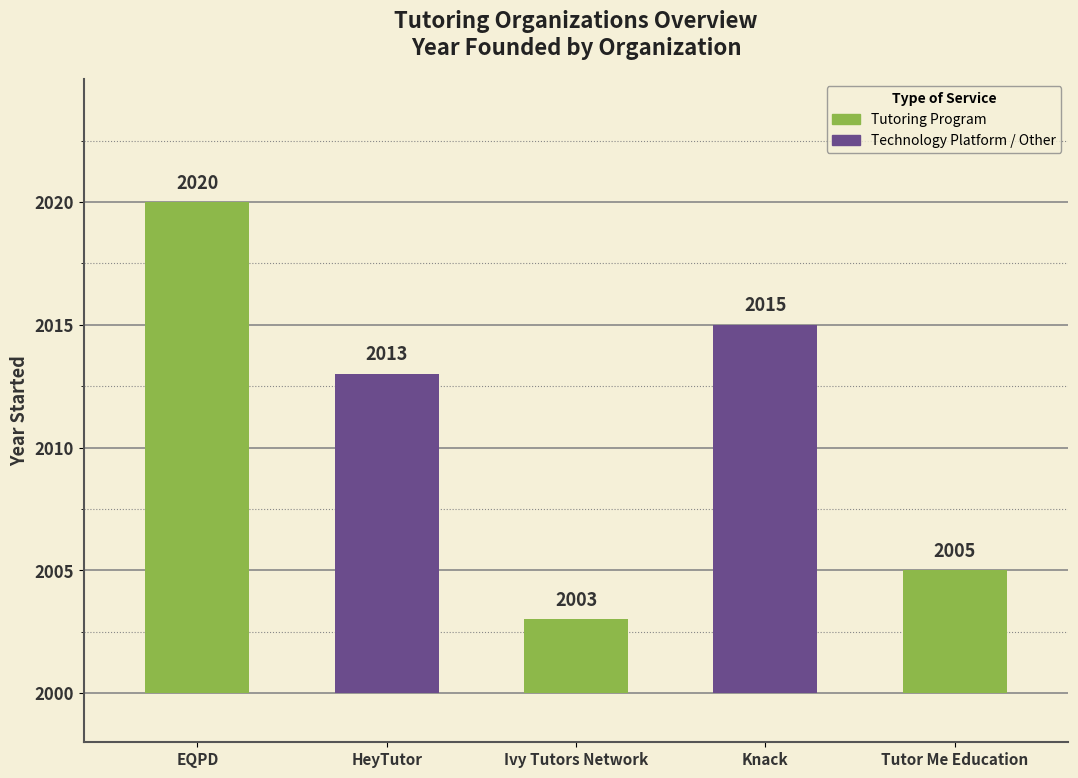

What is the approximate value at HeyTutor, to the nearest 10?

2010